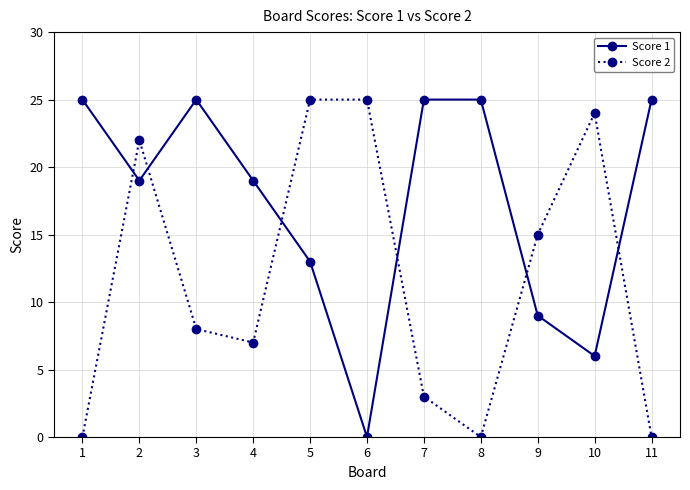

What is the greatest value displayed?

25